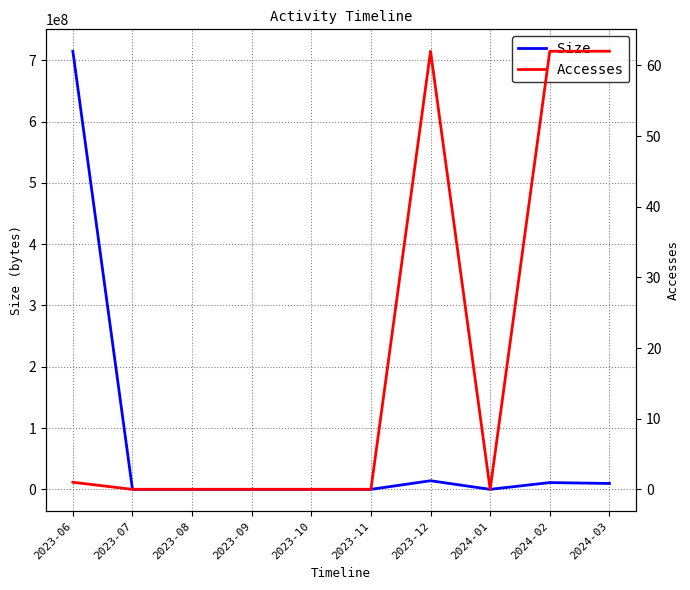

Which label corresponds to the smallest value in the chart?

2023-07